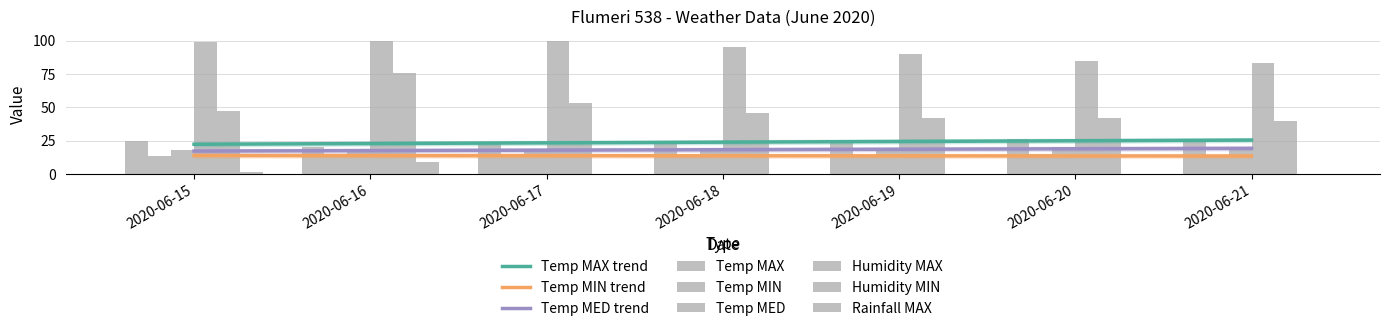

How many values in the Temp MAX series are below 23?

1